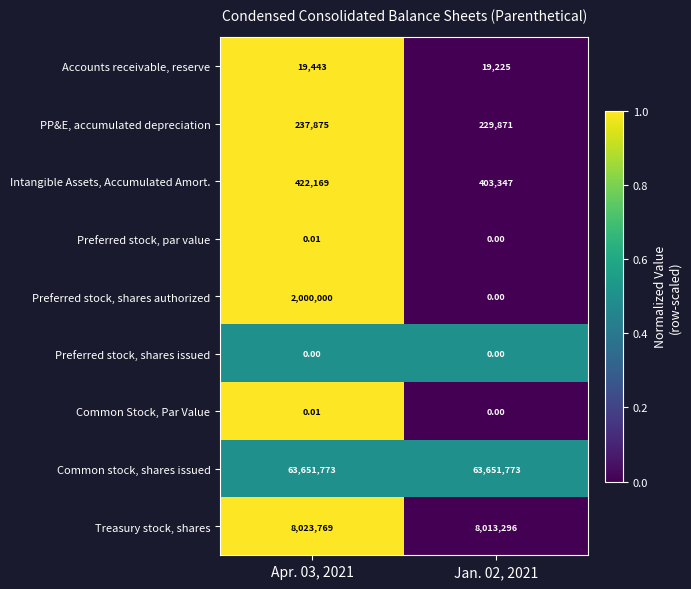

Which series changed the most between Apr. 03, 2021 and Jan. 02, 2021?

Preferred stock, shares authorized